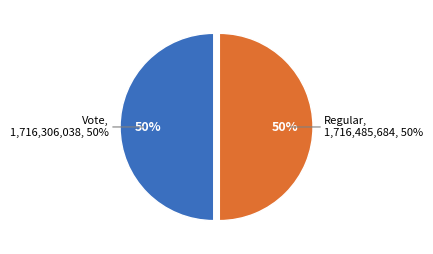

Which slice represents more than half of the pie?

Regular